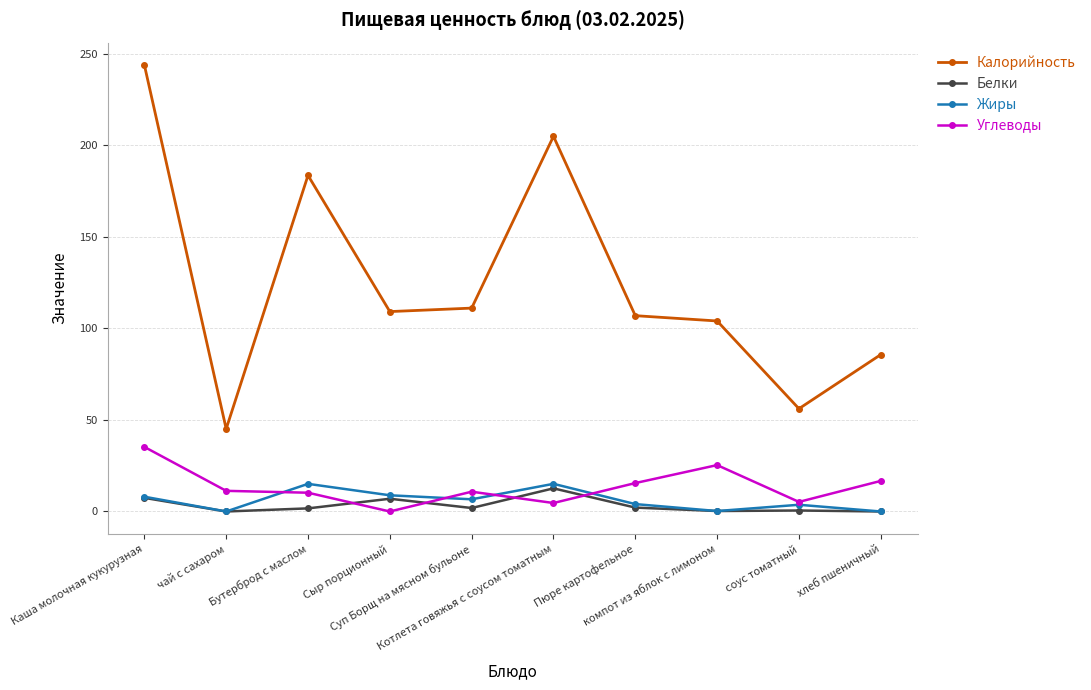

In Углеводы, how many points are lower than both neighbors (excluding endpoints)?

3